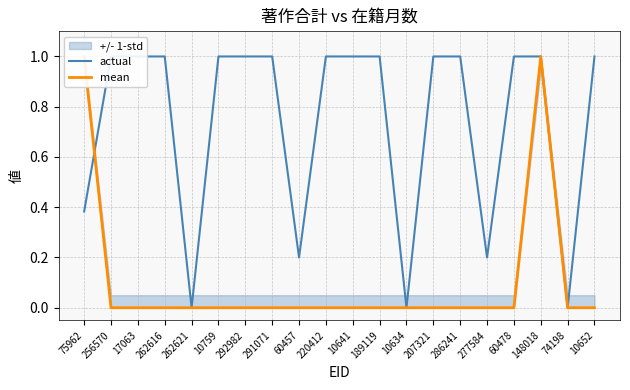

How many times do mean and actual cross each other?

1